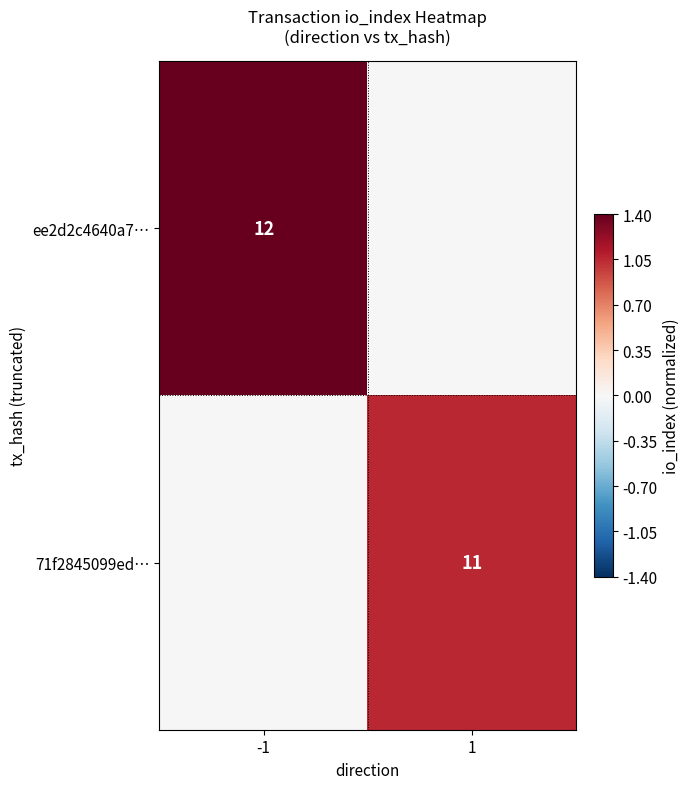

What is the spread (max minus min) of values at 1?

1.1